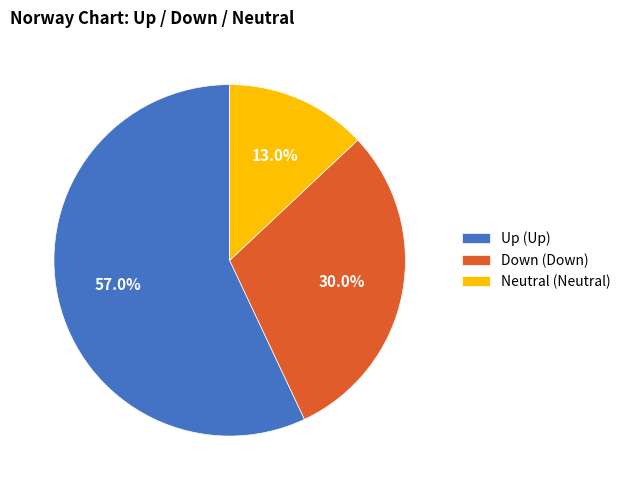

To the nearest percent, what is the average slice percentage?

33%